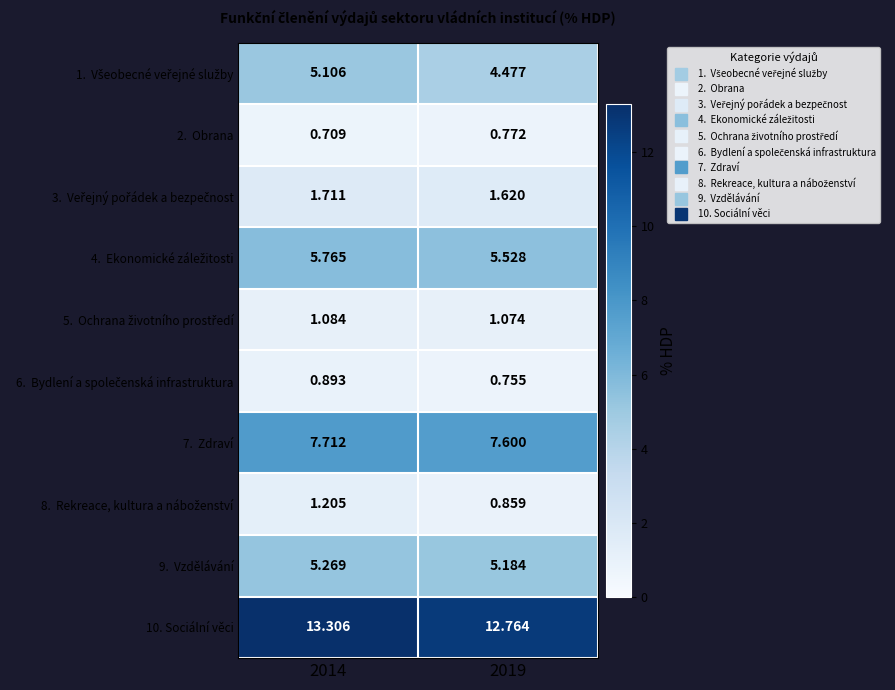

Rank the series at 2019 from lowest to highest value.

6. Bydlení a společenská infrastruktura, 2. Obrana, 8. Rekreace, kultura a náboženství, 5. Ochrana životního prostředí, 3. Veřejný pořádek a bezpečnost, 1. Všeobecné veřejné služby, 9. Vzdělávání, 4. Ekonomické záležitosti, 7. Zdraví, 10. Sociální věci